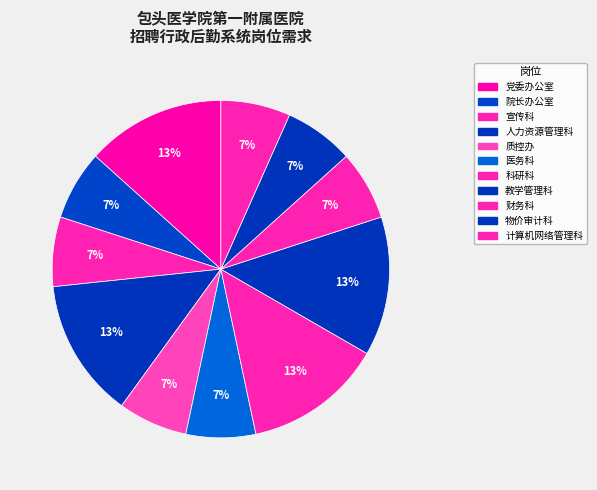

How many segments does this pie chart have?

11